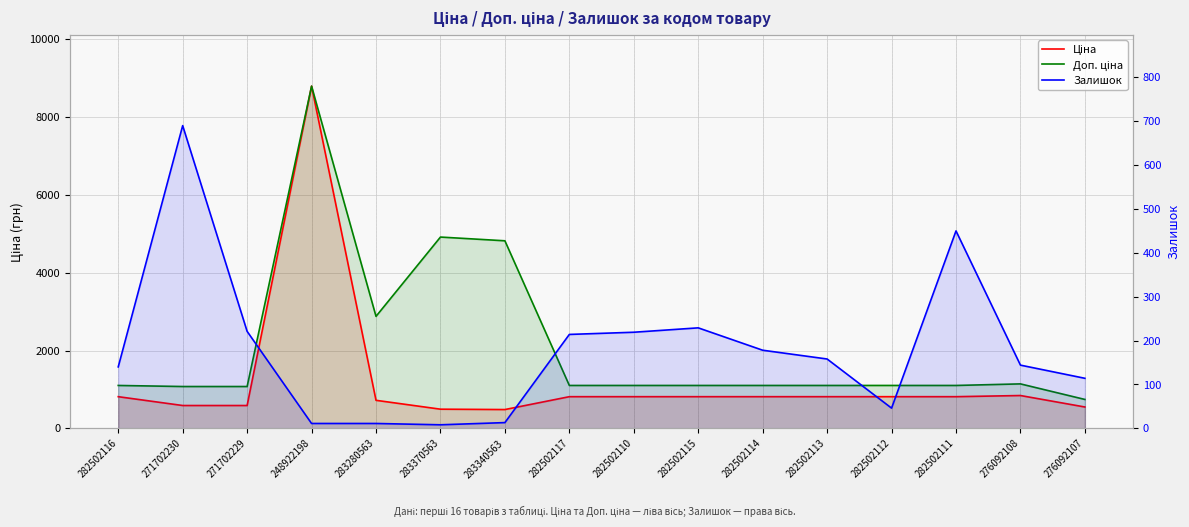

What is the spread (max minus min) of values at 283340563?

4808.4